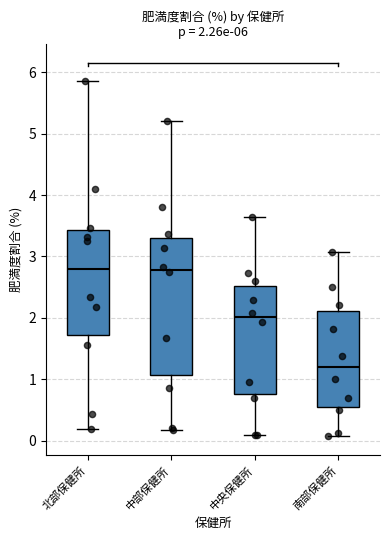

Which box is the tallest, from its lower edge to its upper edge?

中部保健所